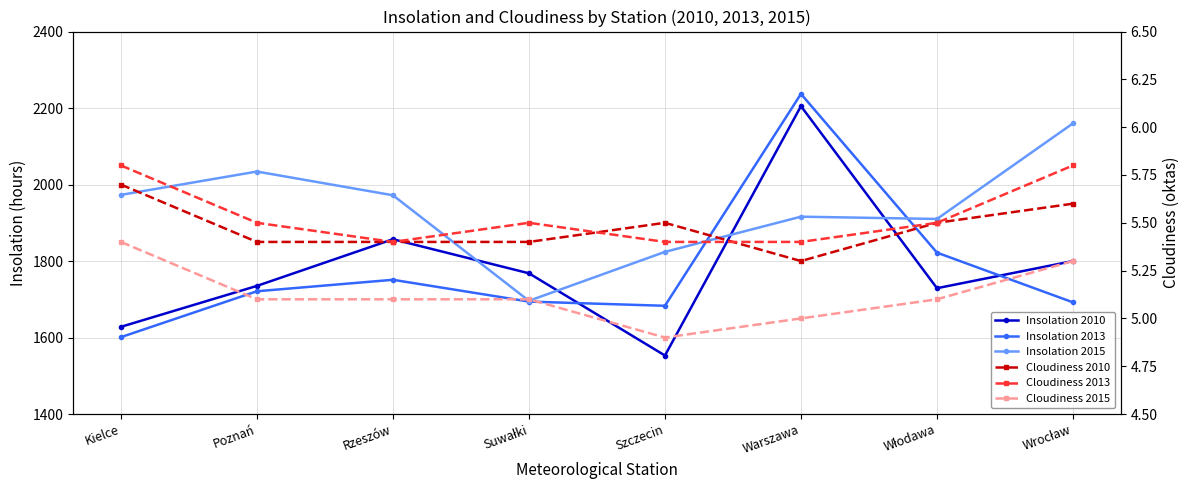

What position from the left is Włodawa?

7